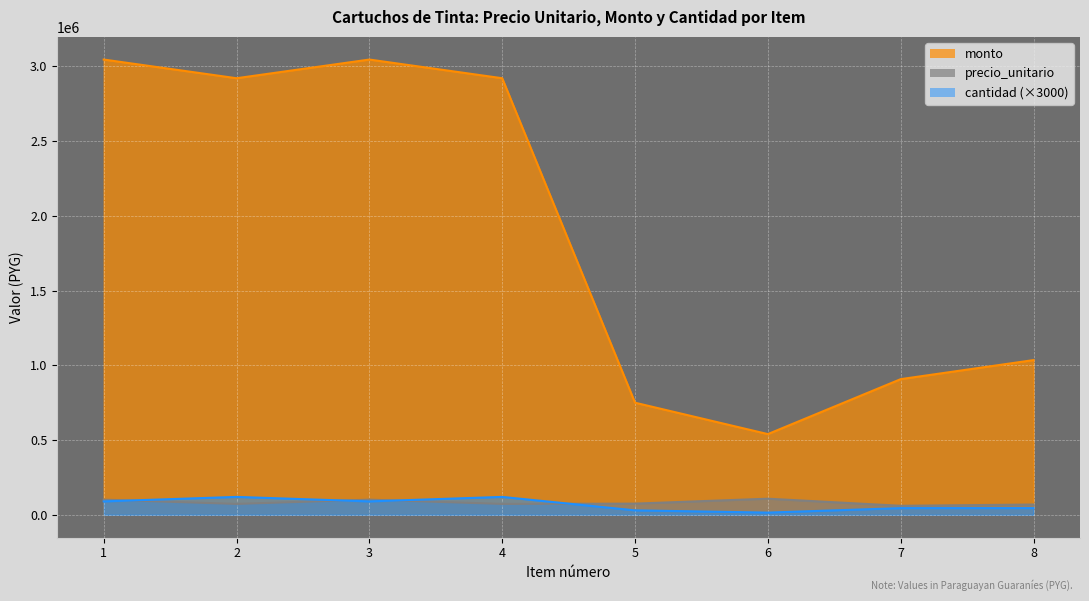

Count the number of categories in the chart.

8